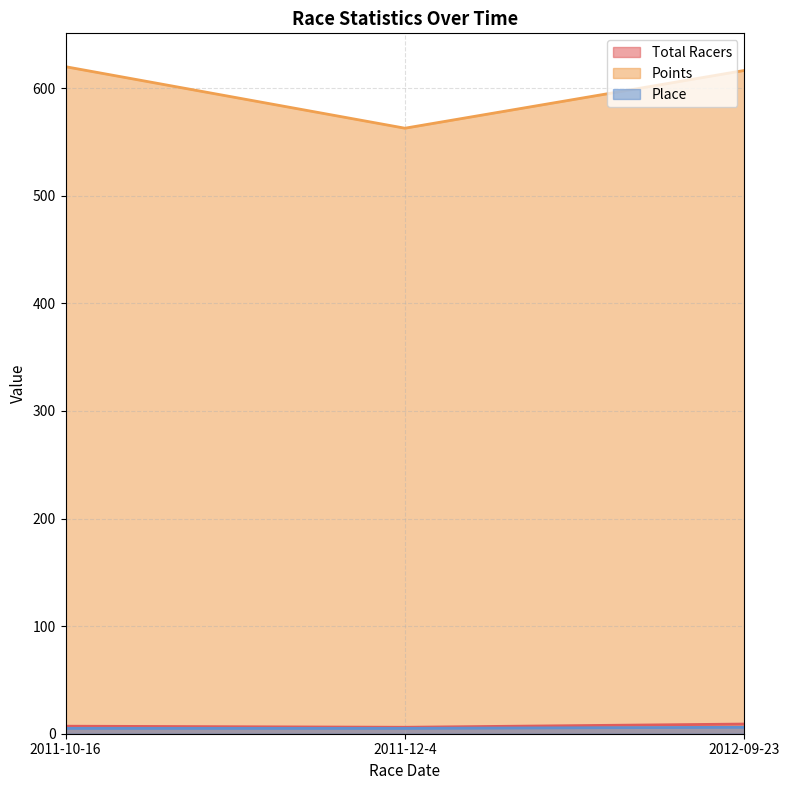

Reading right to left, transcribe all the data shown in this chart.

Total Racers: 2012-09-23=9.0	2011-12-4=6.0	2011-10-16=7.0
Points: 2012-09-23=616.5	2011-12-4=562.8	2011-10-16=620.0
Place: 2012-09-23=6.0	2011-12-4=5.0	2011-10-16=5.0